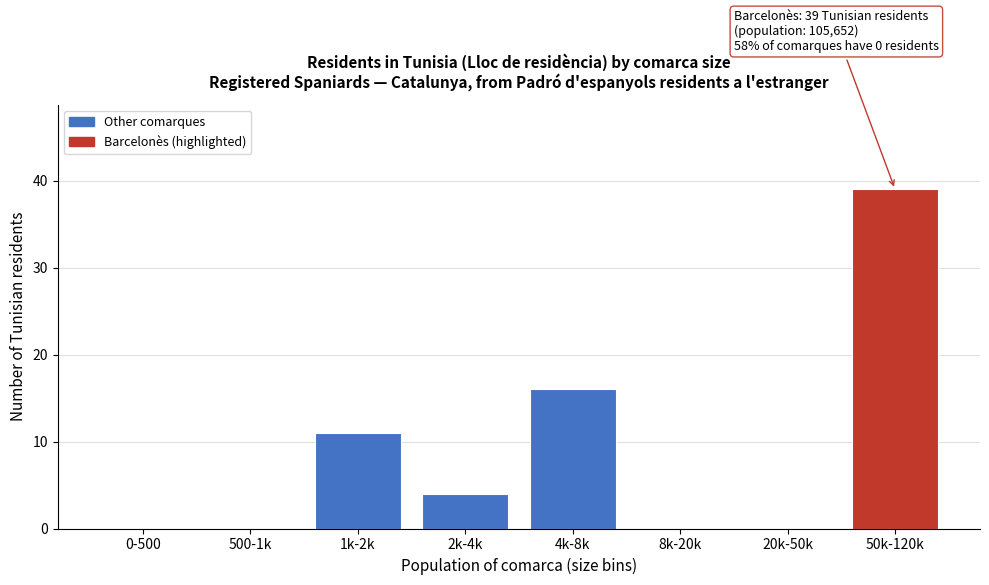

Reading left to right, transcribe all the data shown in this chart.

0-500=0	500-1k=0	1k-2k=11	2k-4k=4	4k-8k=16	8k-20k=0	20k-50k=0	50k-120k=39